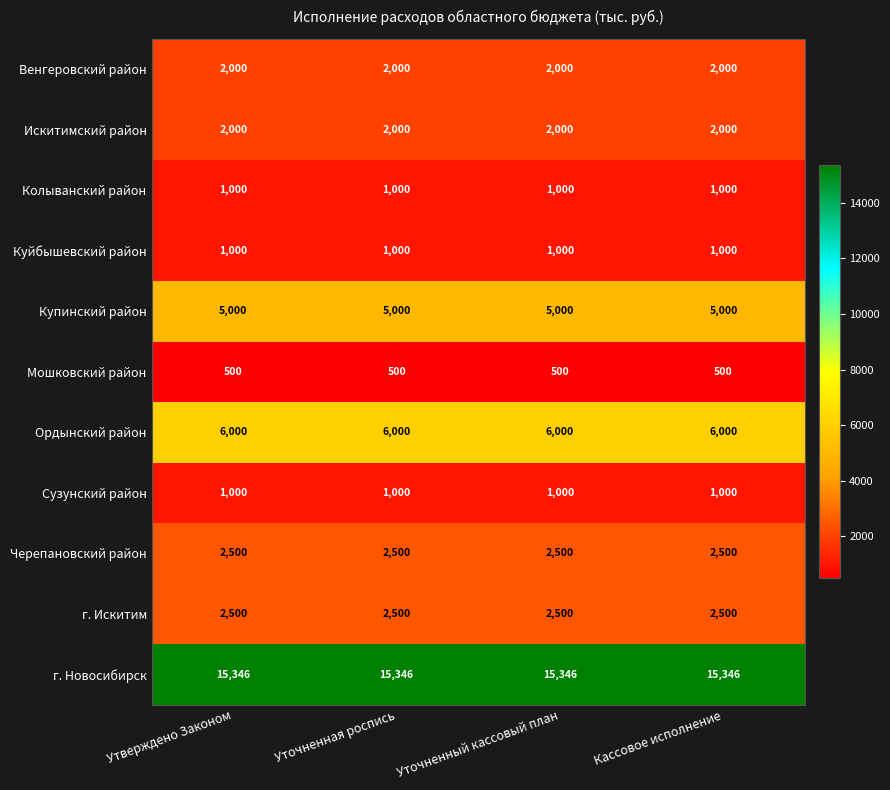

What is the difference between the highest and lowest values at Уточненный кассовый план?

14846